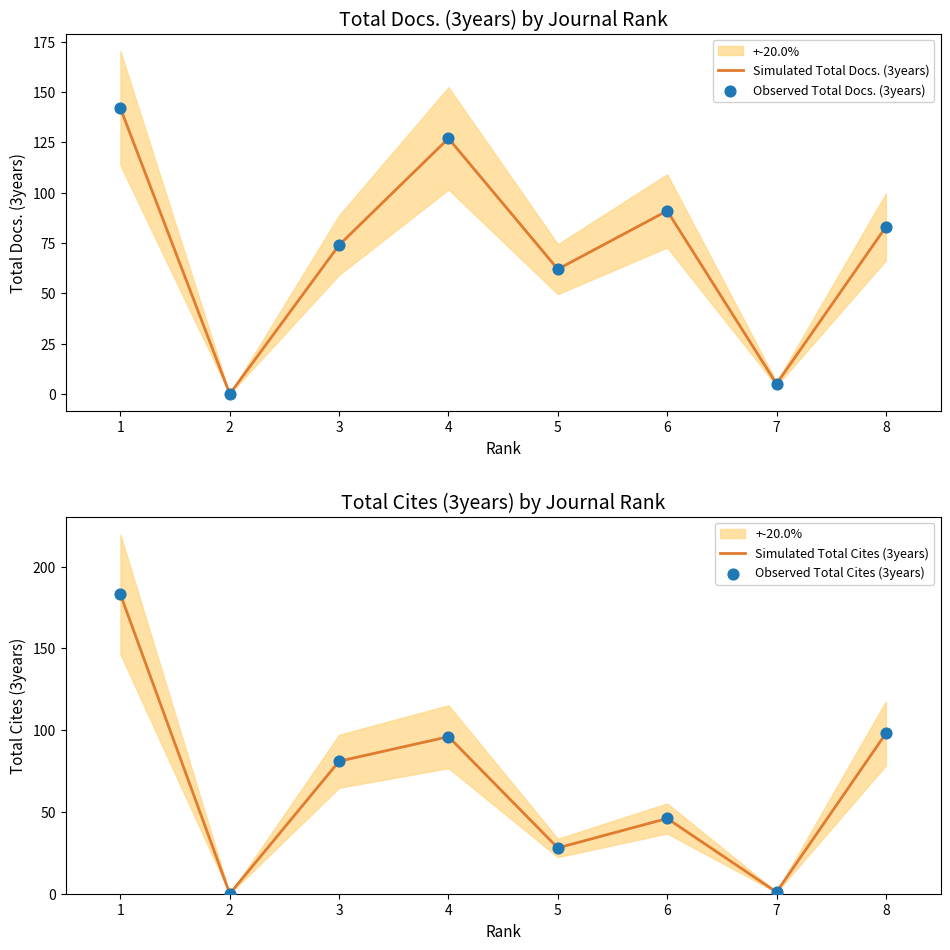

Which series has the largest total across all categories?

Simulated Total Docs. (3years)